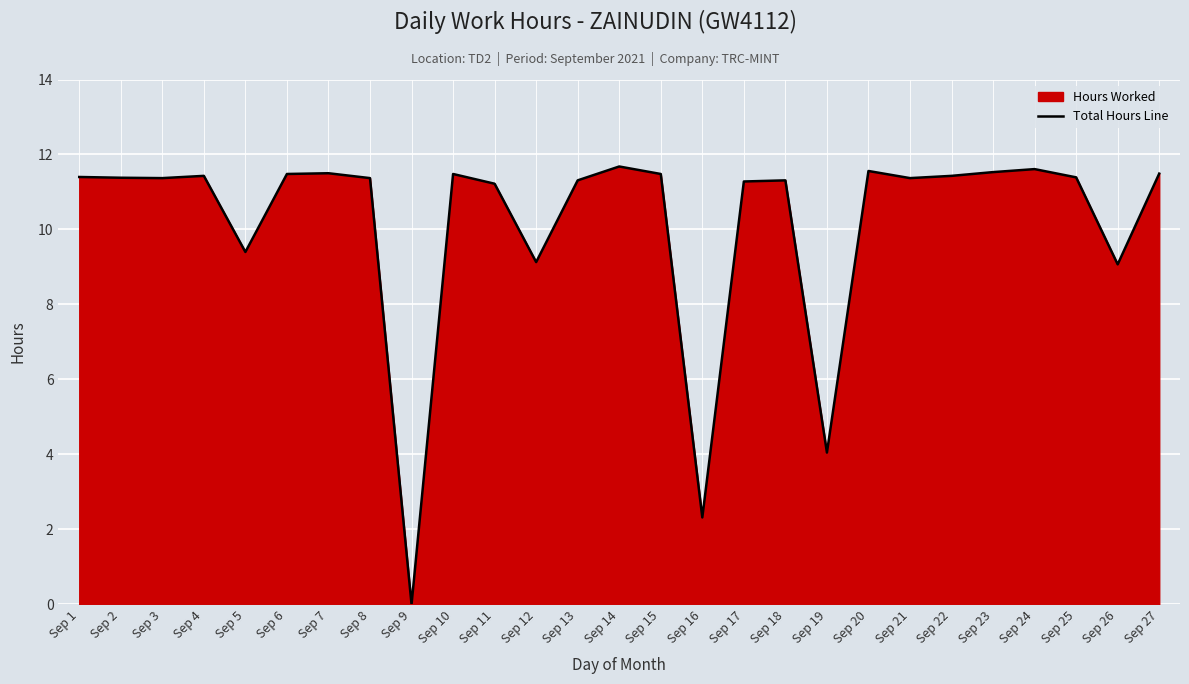

What is the difference between the values at Sep 27 and Sep 5?

2.1